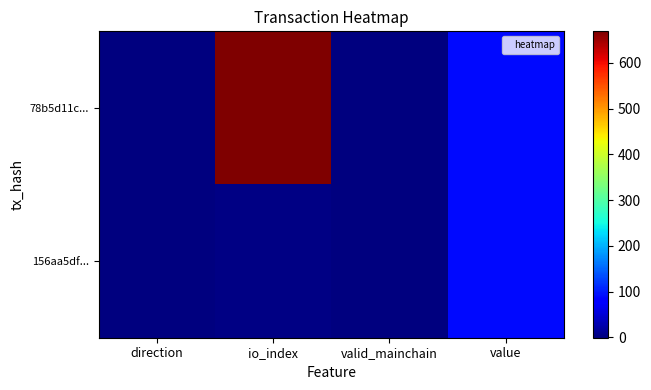

List the series in order of their overall mean, lowest first.

156aa5df..., 78b5d11c...